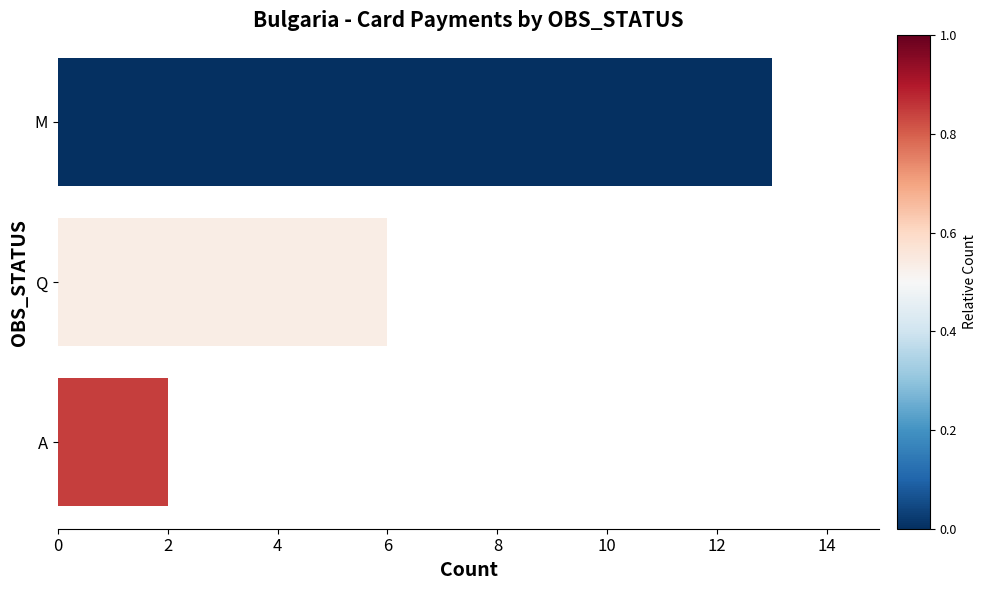

How many bars are there in total?

3